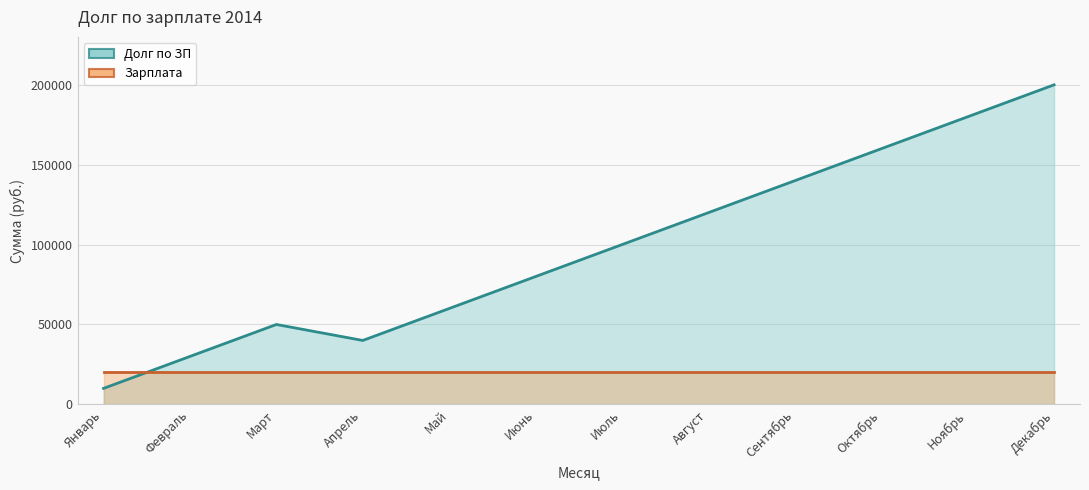

List the labels in order of value, smallest first.

Январь, Февраль, Апрель, Март, Май, Июнь, Июль, Август, Сентябрь, Октябрь, Ноябрь, Декабрь